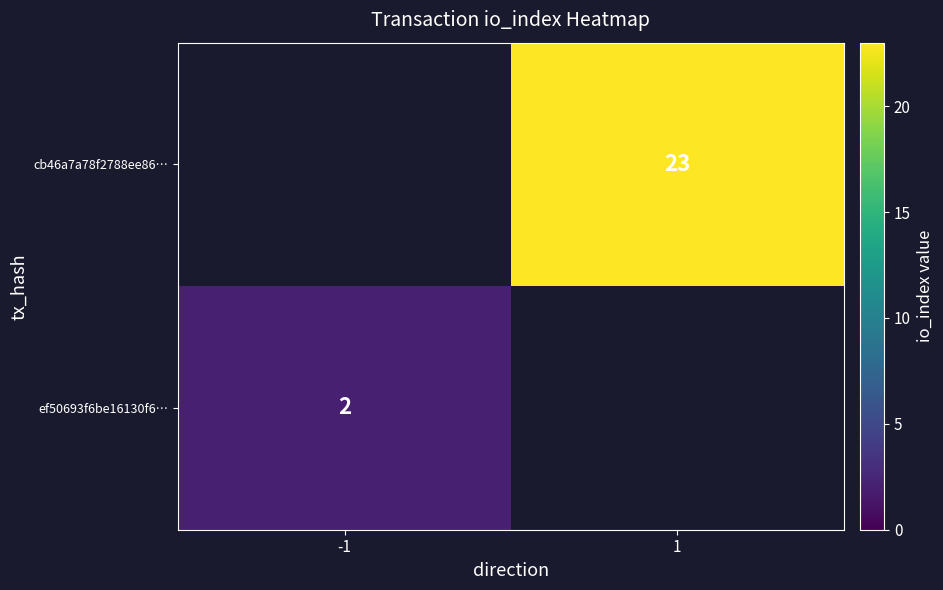

The value of cb46a7a78f2788ee86… at 1 is 23. True or false?

True